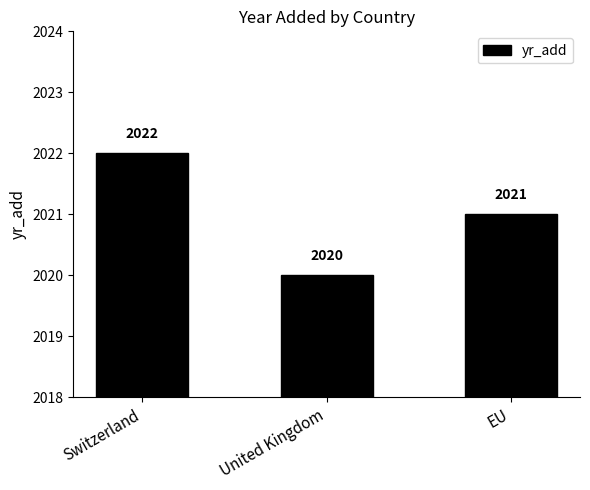

Are the bars grouped side by side (vs. stacked)?

No